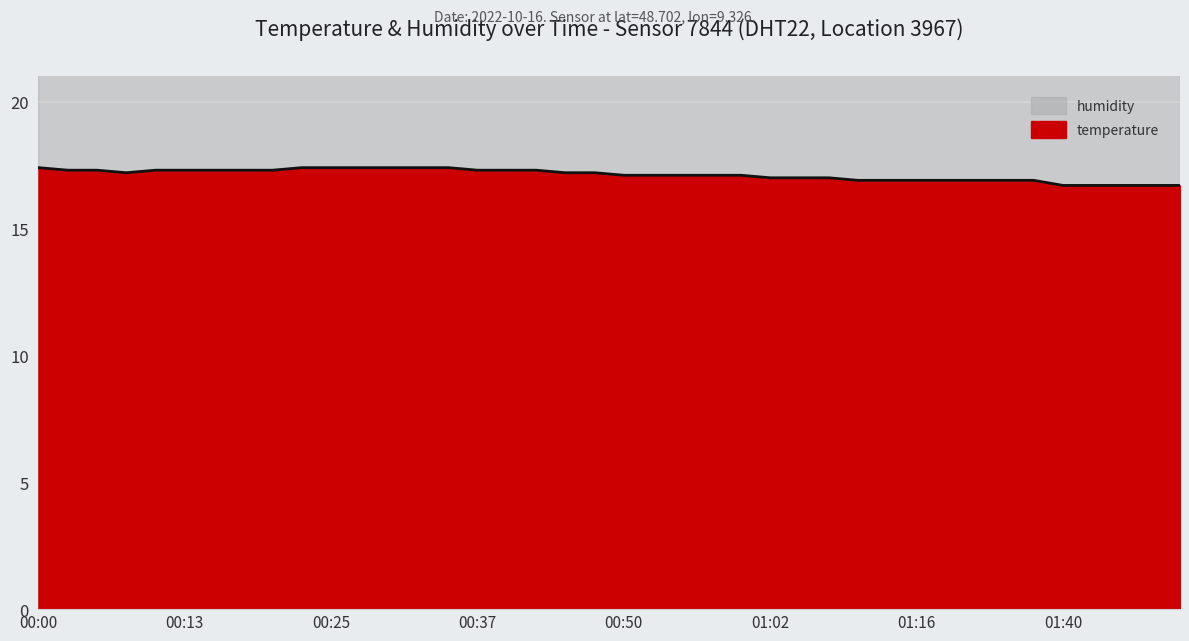

What is the change in value from 00:52 to 01:45?

-0.4